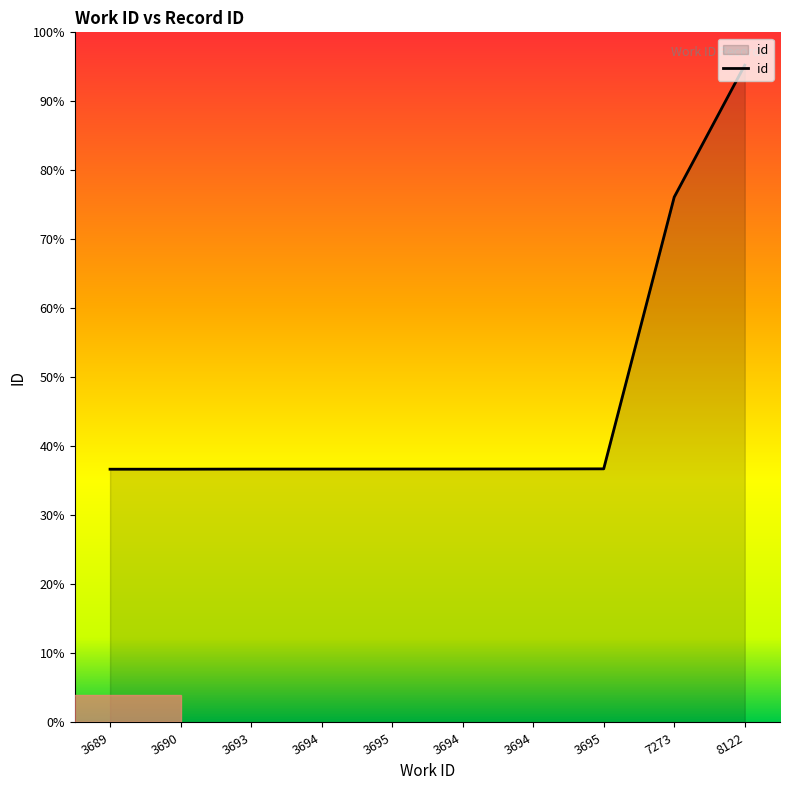

What is the label of the 2nd point from the left?

3690